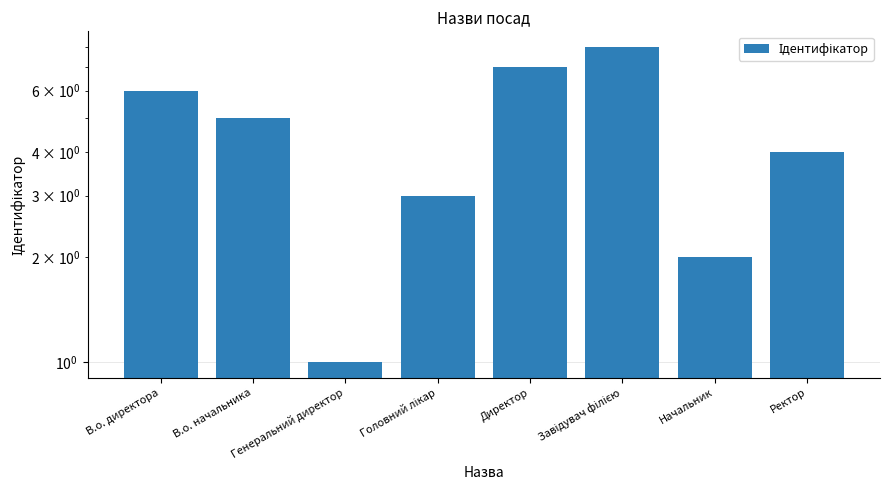

What is the label of the 1st bar from the right?

Ректор